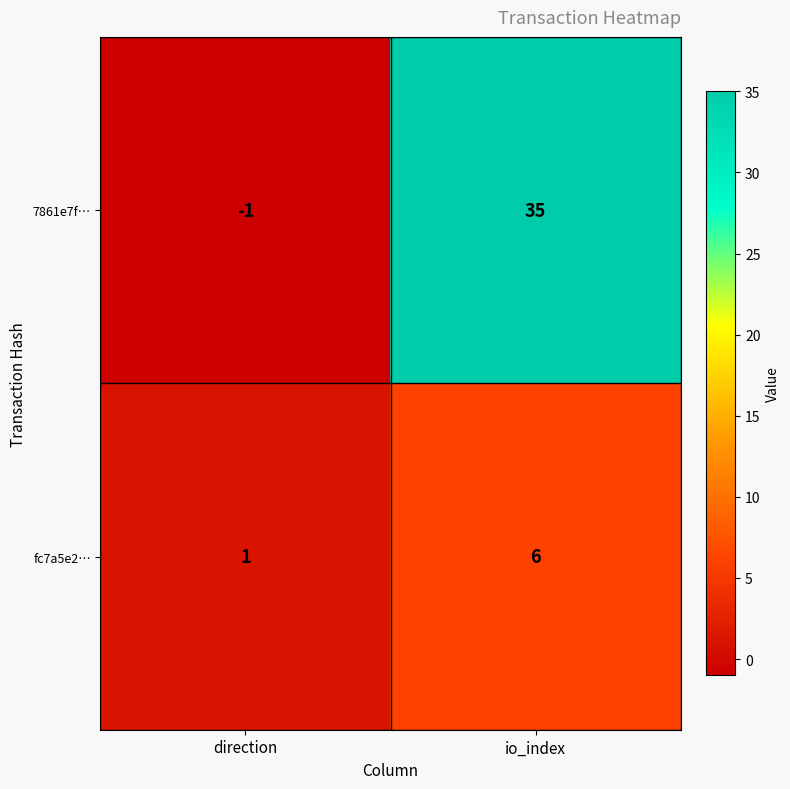

Is the value of fc7a5e2… at io_index greater than the value of 7861e7f… at direction?

Yes